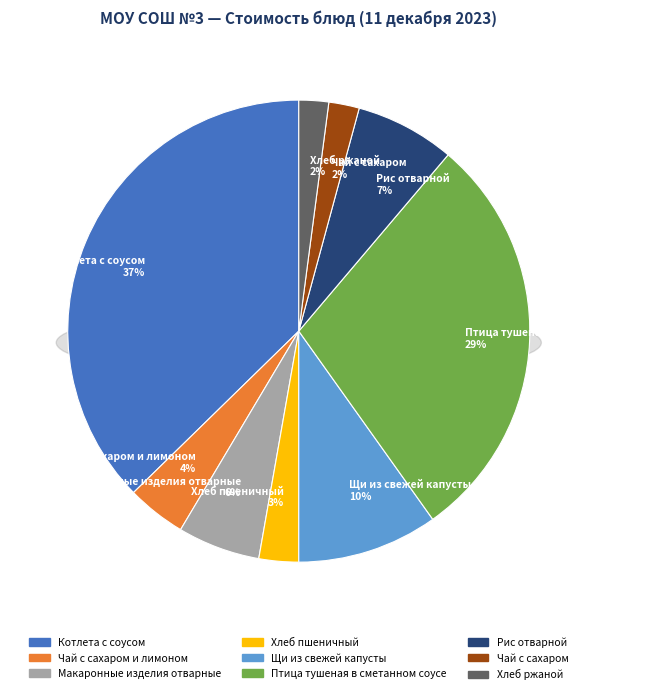

Which has a higher value, Котлета с соусом or Чай с сахаром?

Котлета с соусом